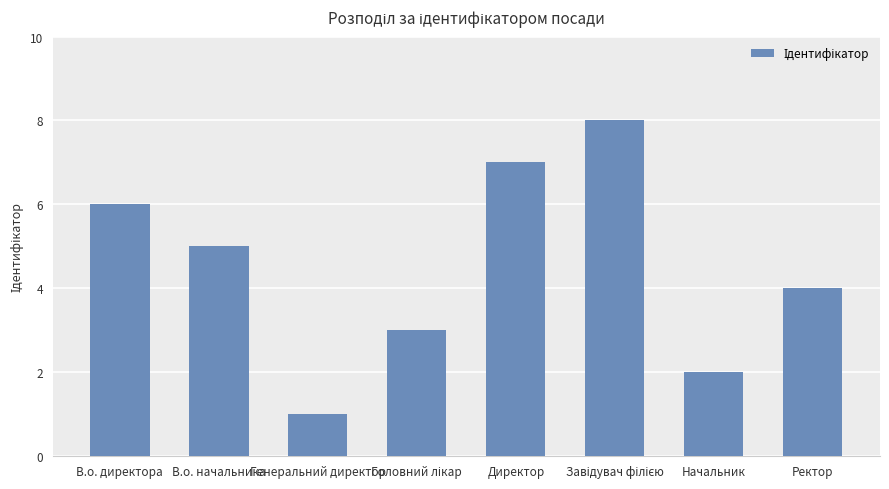

What is the minimum value shown in the chart?

1